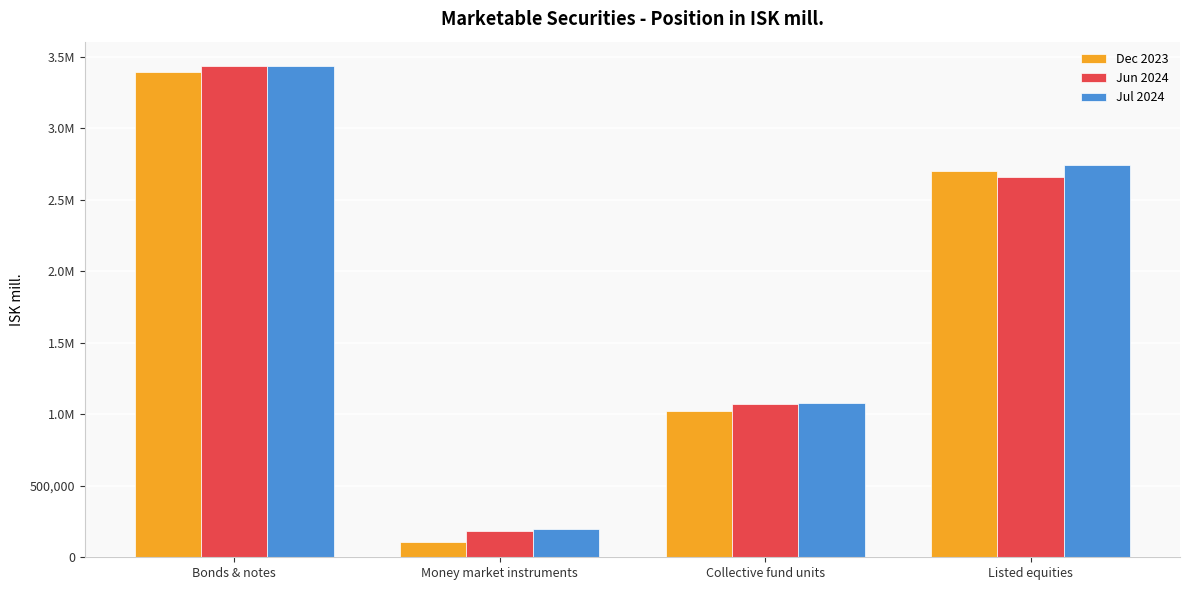

Rank the series by their maximum value, from highest to lowest.

Jun 2024, Jul 2024, Dec 2023